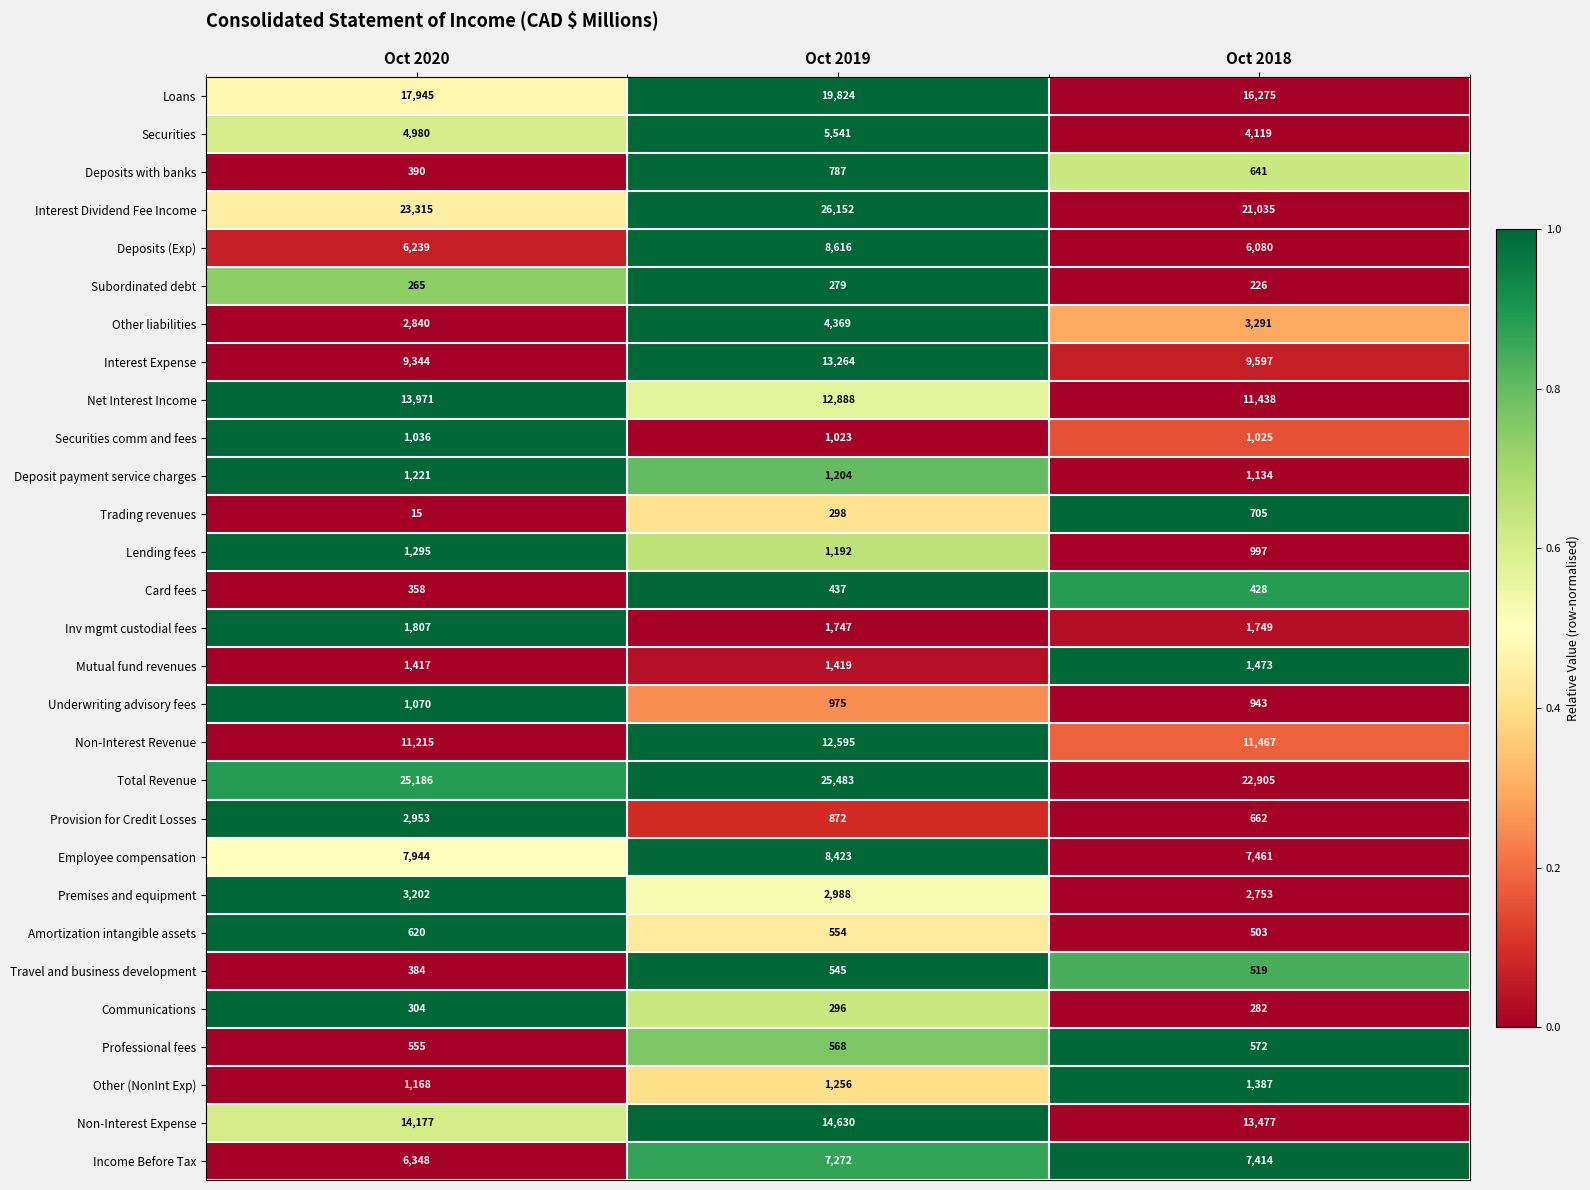

Rank the series by their maximum value, from highest to lowest.

Interest Dividend Fee Income, Total Revenue, Loans, Non-Interest Expense, Net Interest Income, Interest Expense, Non-Interest Revenue, Deposits (Exp), Employee compensation, Income Before Tax, Securities, Other liabilities, Premises and equipment, Provision for Credit Losses, Inv mgmt custodial fees, Mutual fund revenues, Other (NonInt Exp), Lending fees, Deposit payment service charges, Underwriting advisory fees, Securities comm and fees, Deposits with banks, Trading revenues, Amortization intangible assets, Professional fees, Travel and business development, Card fees, Communications, Subordinated debt